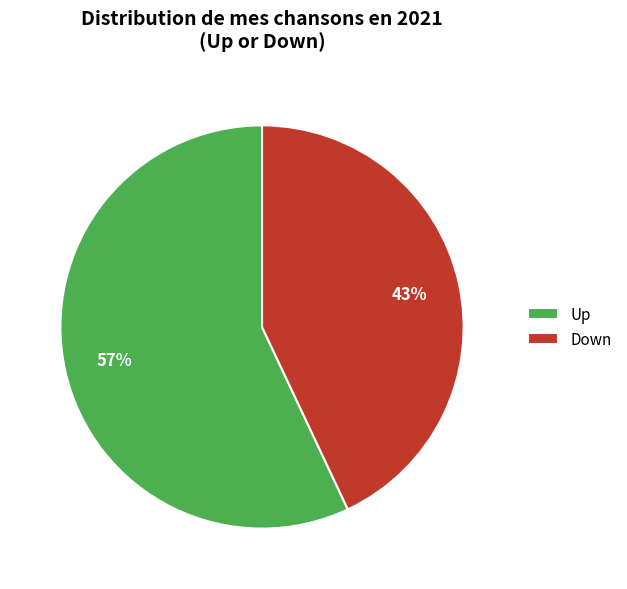

Rank the categories by value from highest to lowest.

Up, Down